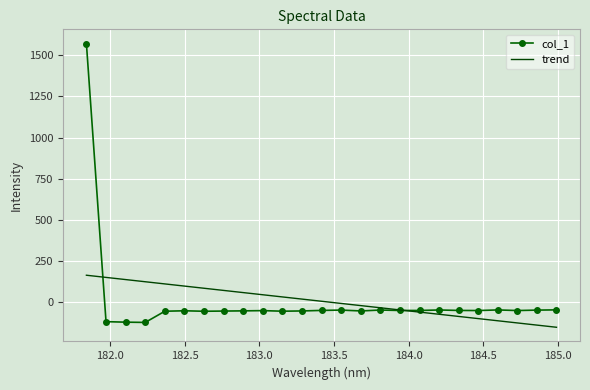

What is the lowest value of the col_1 series?

-123.9